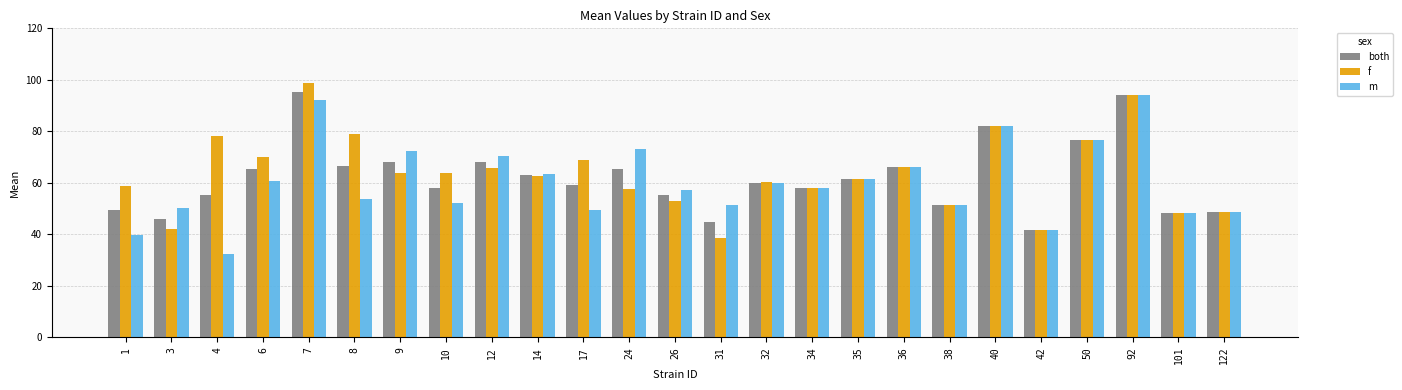

How many series are shown in this chart?

3